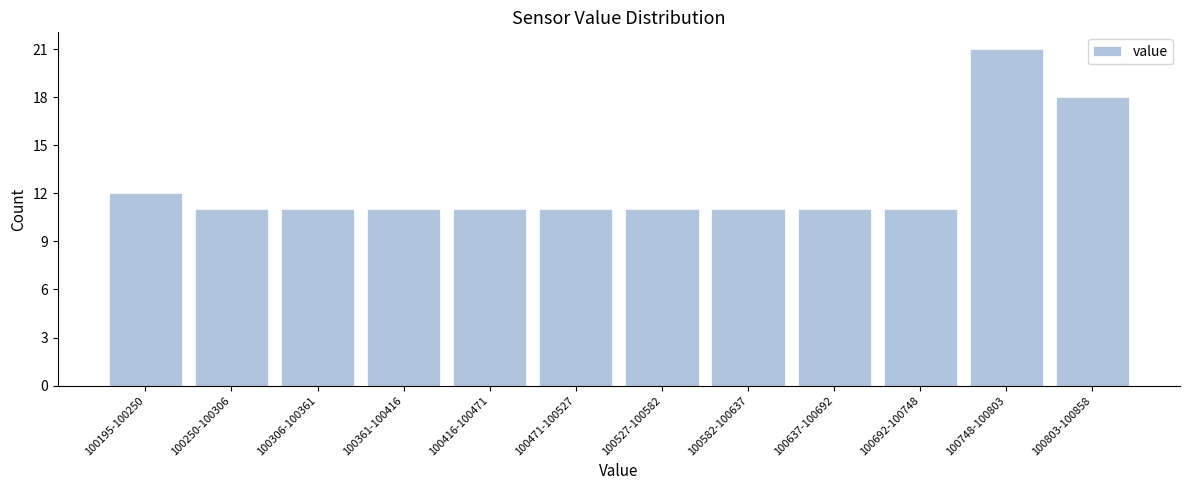

Reading left to right, what are all the values shown in this chart?

12	11	11	11	11	11	11	11	11	11	21	18